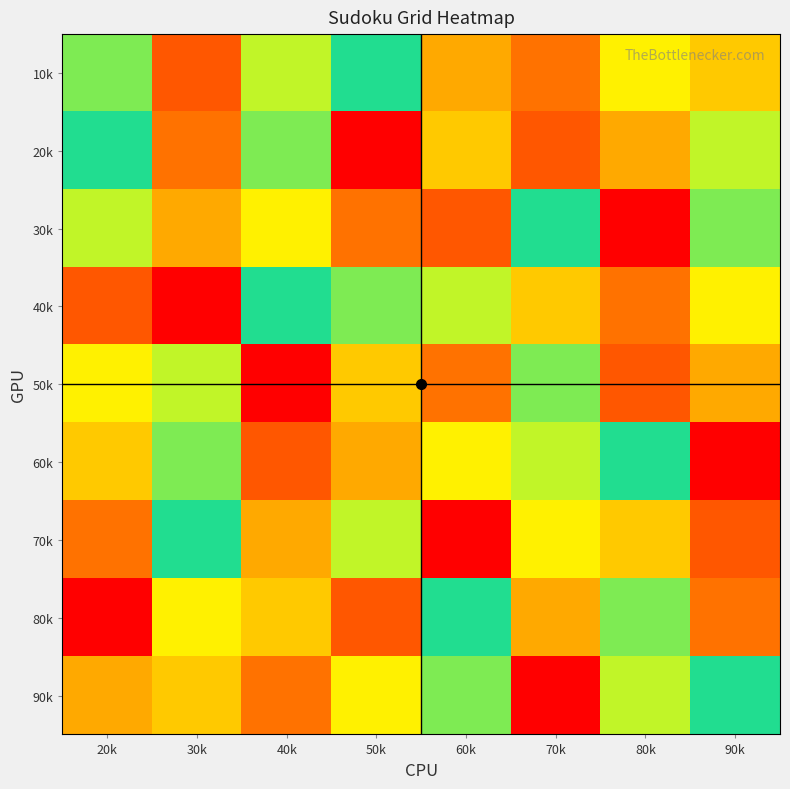

What is the greatest value displayed?

9